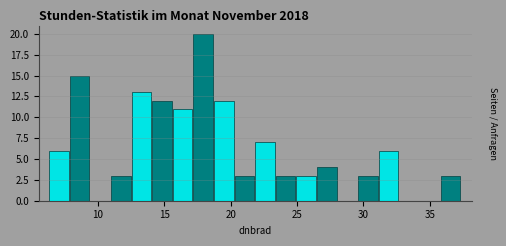

Around what value on the x-axis is the tallest bar? Give the approximate position of its centre, as read against the axis.

18.0